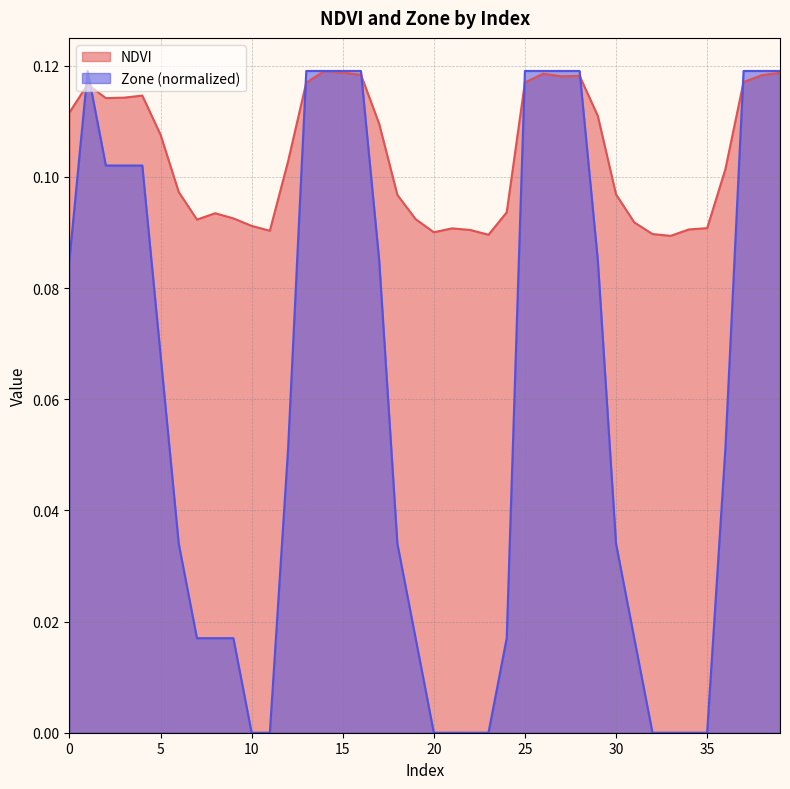

At which category does NDVI reach its first local peak?

1